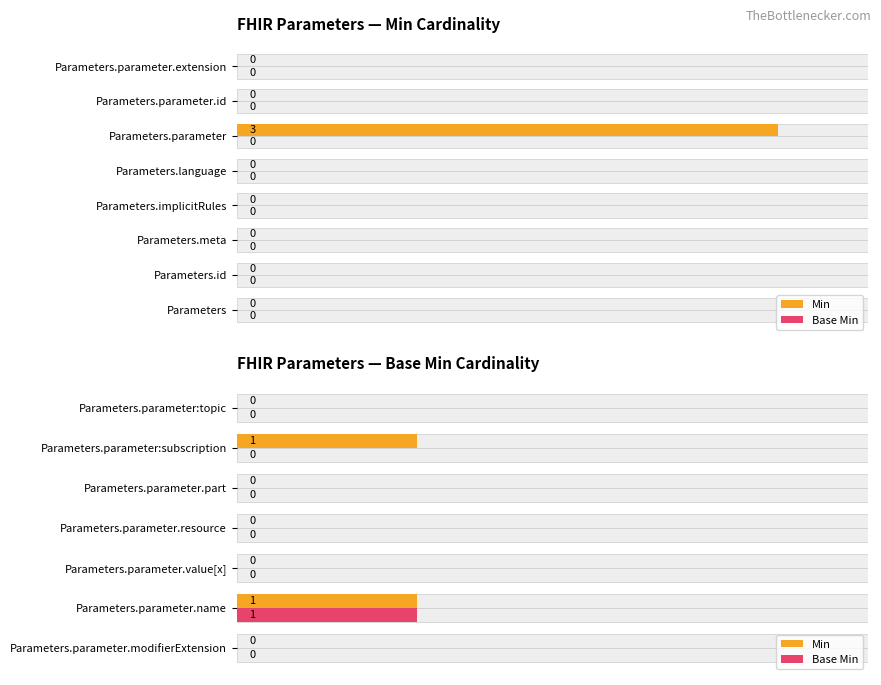

Is the value of Base Min at Parameters.parameter:subscription greater than the value of Min at Parameters.parameter:subscription?

No